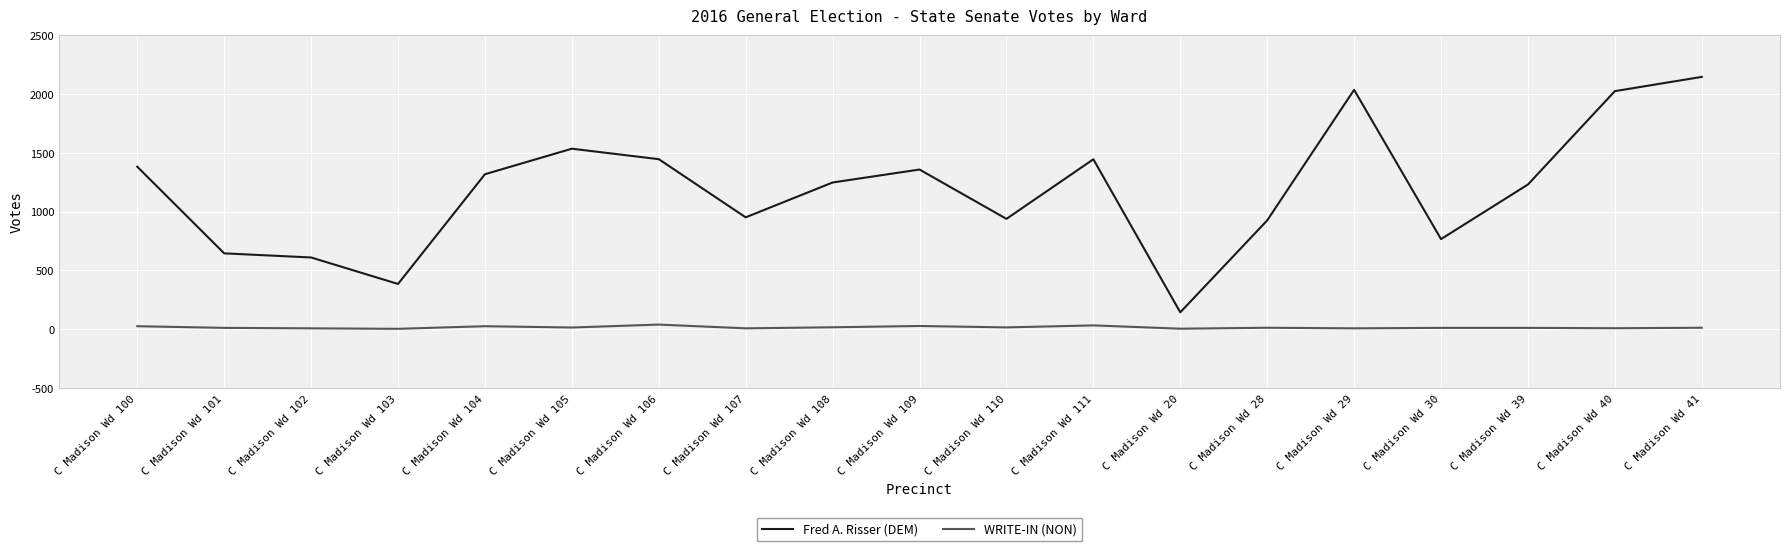

Is the value of WRITE-IN (NON) at C Madison Wd 29 greater than the value of Fred A. Risser (DEM) at C Madison Wd 110?

No